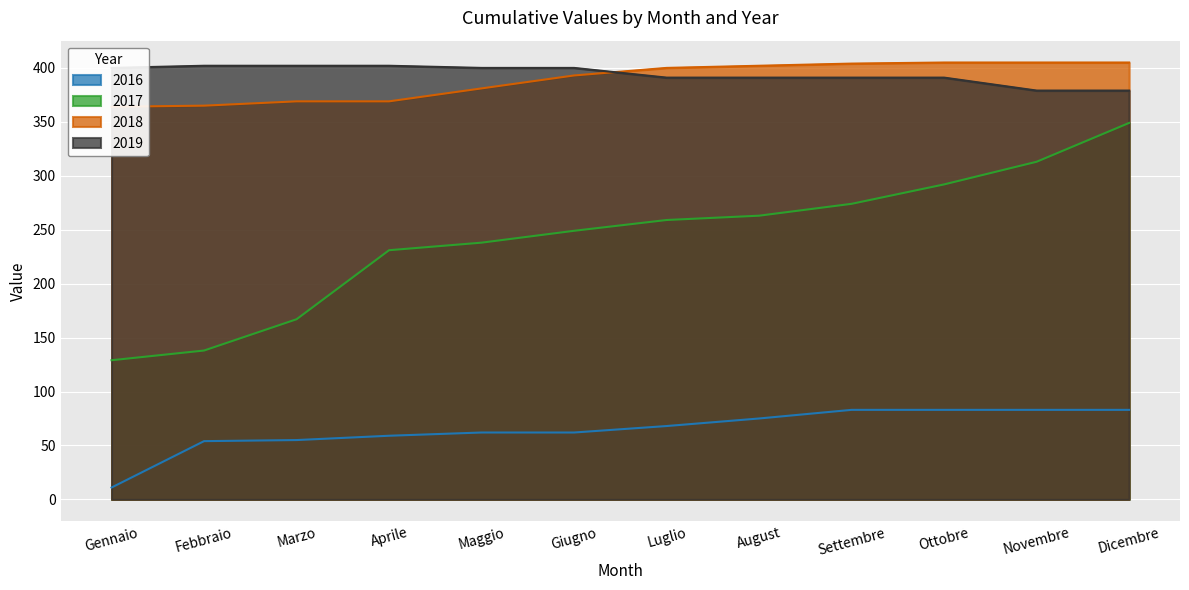

Reading right to left, what are all the values shown in this chart?

2016: Dicembre=83	Novembre=83	Ottobre=83	Settembre=83	August=75	Luglio=68	Giugno=62	Maggio=62	Aprile=59	Marzo=55	Febbraio=54	Gennaio=11
2017: Dicembre=349	Novembre=313	Ottobre=292	Settembre=274	August=263	Luglio=259	Giugno=249	Maggio=238	Aprile=231	Marzo=167	Febbraio=138	Gennaio=129
2018: Dicembre=405	Novembre=405	Ottobre=405	Settembre=404	August=402	Luglio=400	Giugno=393	Maggio=381	Aprile=369	Marzo=369	Febbraio=365	Gennaio=364
2019: Dicembre=379	Novembre=379	Ottobre=391	Settembre=391	August=391	Luglio=391	Giugno=400	Maggio=400	Aprile=402	Marzo=402	Febbraio=402	Gennaio=400